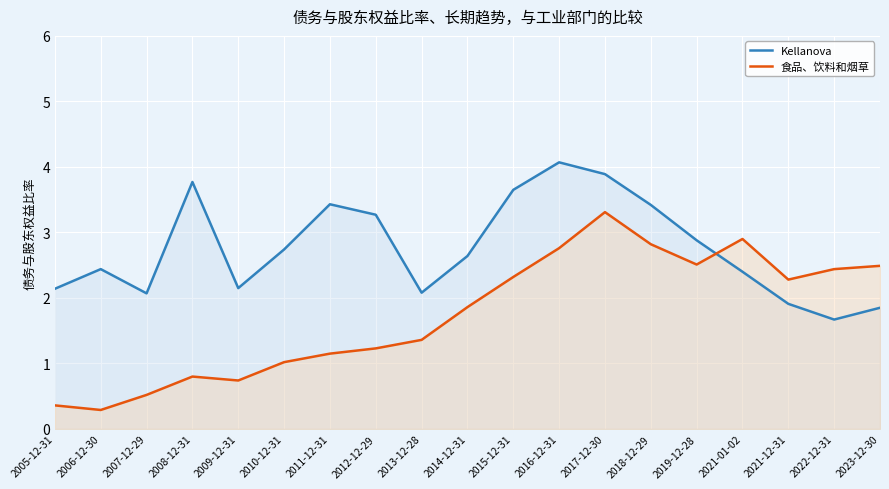

How many lines are shown in the chart?

2